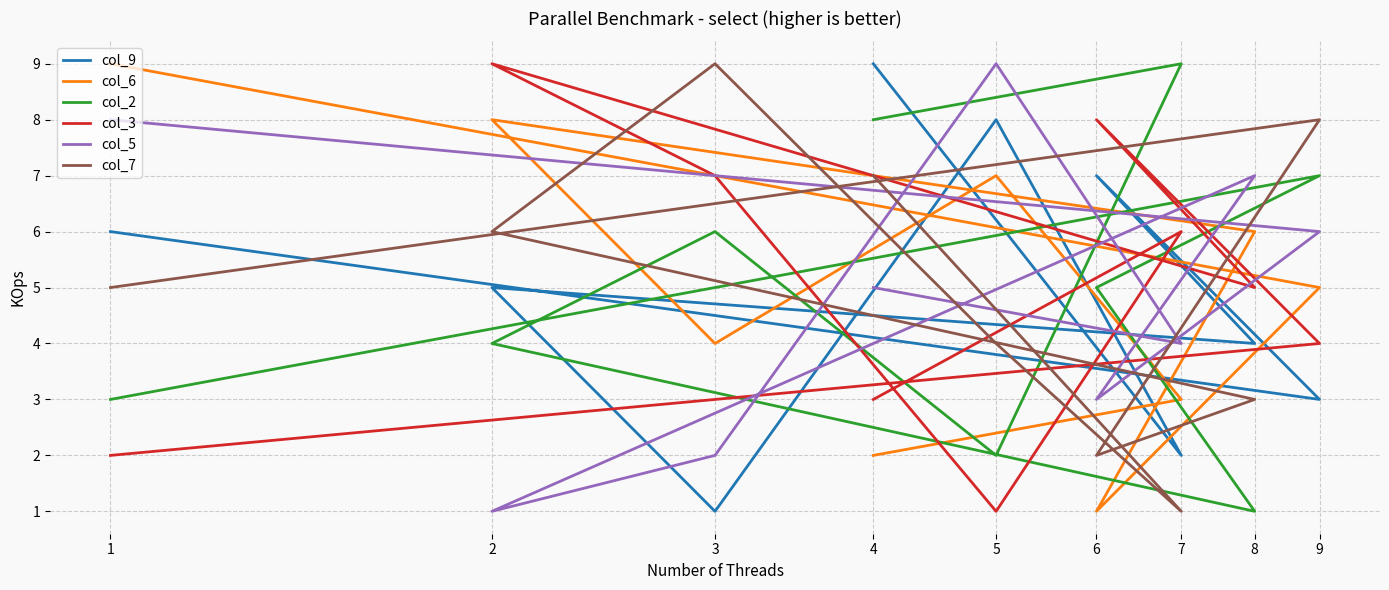

How many data points does each series have?

9